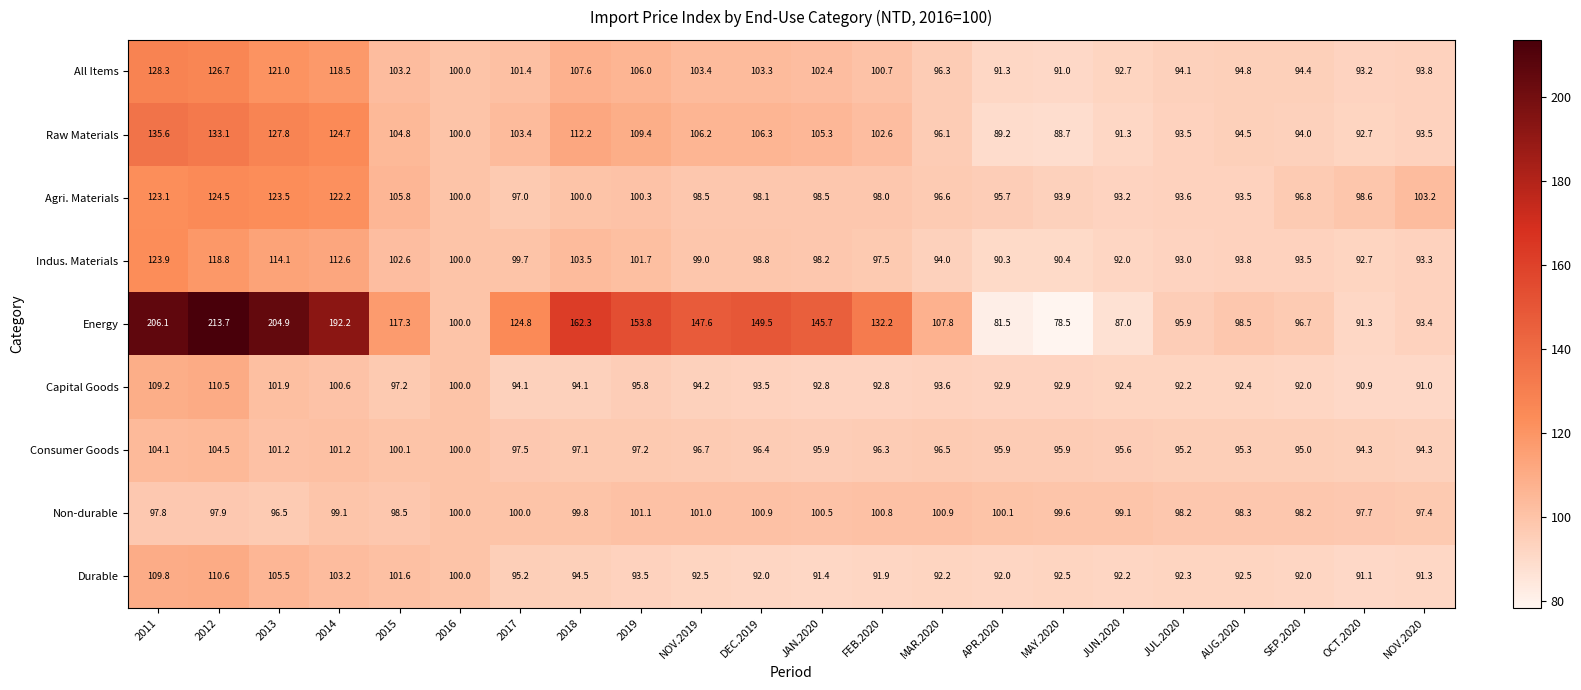

Rank the series by their maximum value, from lowest to highest.

Non-durable, Consumer Goods, Capital Goods, Durable, Indus. Materials, Agri. Materials, All Items, Raw Materials, Energy